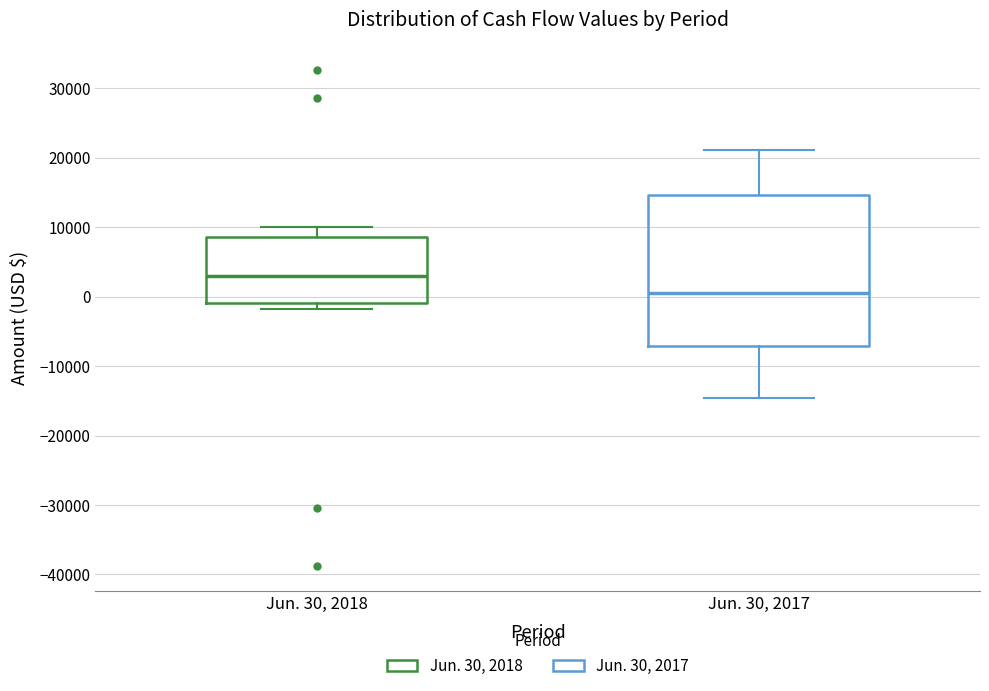

Reading left to right, transcribe this box plot: for each box, give where its median line is, the range the box spans, and where its two whiskers end, as read against the y-axis. The values are not printed on the chart, so give them approximately, as read against the axis.

Jun. 30, 2018: median 3000, box -1000 to 9000, whiskers -2000 to 10000
Jun. 30, 2017: median 1000, box -7000 to 15000, whiskers -15000 to 21000